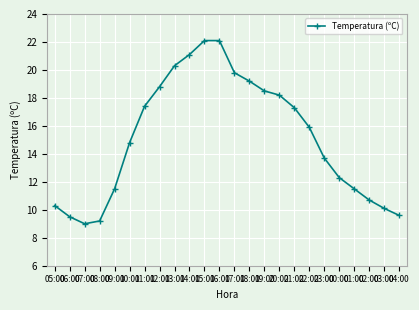

What is the maximum value shown in the chart?

22.1